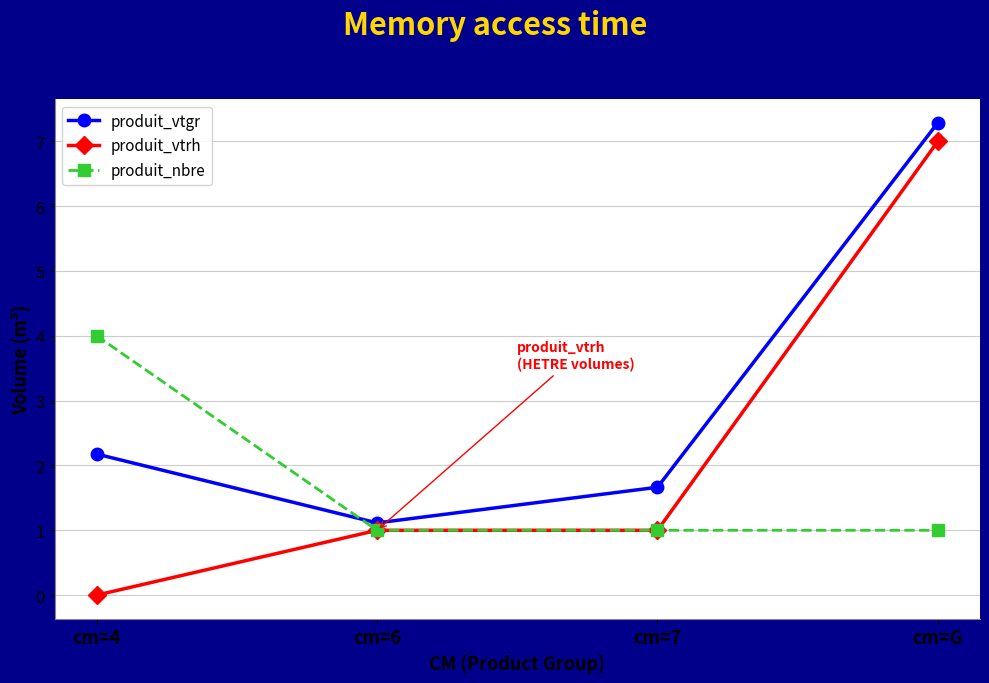

How many positive values does the produit_vtrh series have?

3